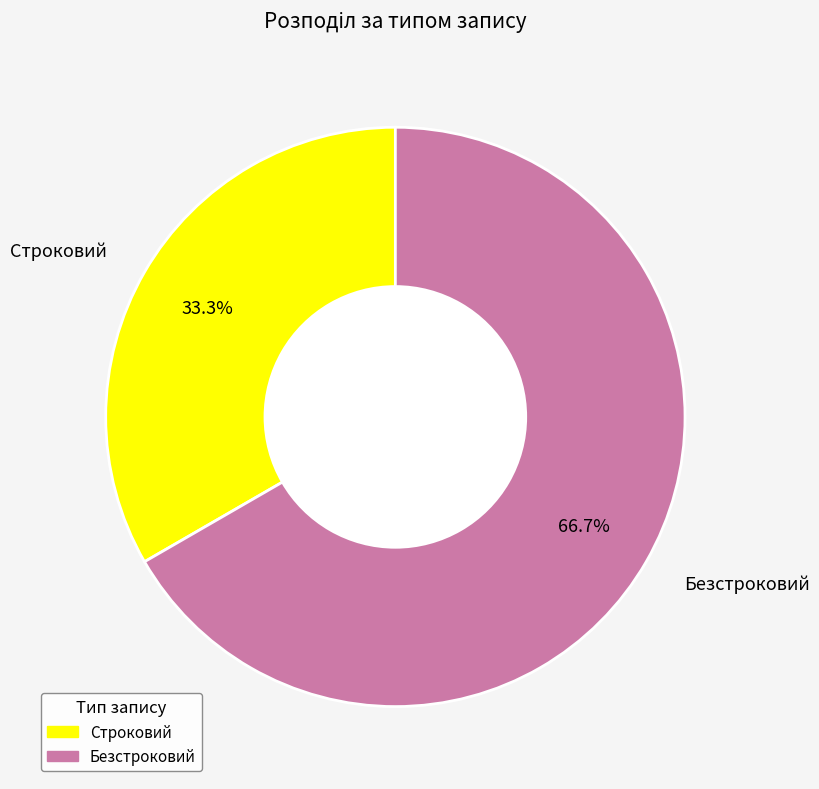

To the nearest percent, what is the difference between the Безстроковий and Строковий slice percentages?

33%